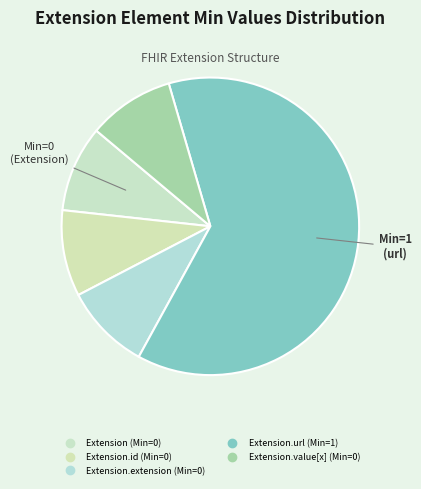

Count the number of slices in the pie.

5